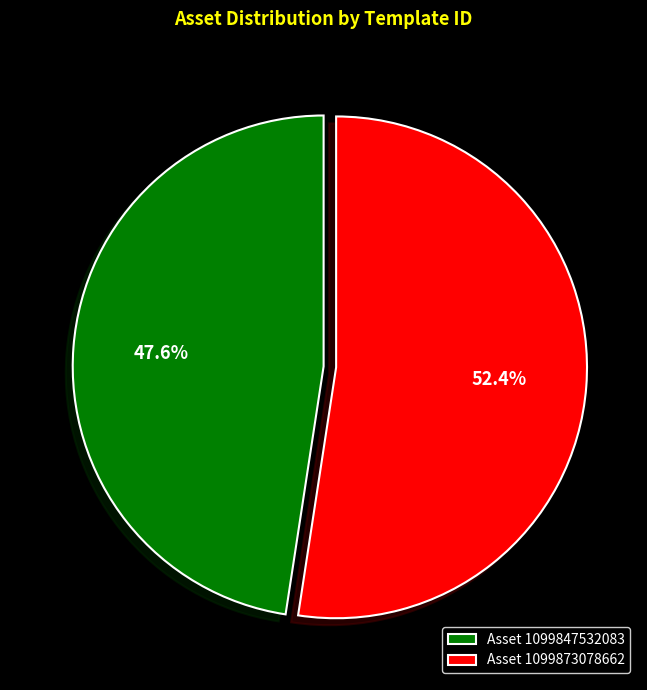

Is Asset 1099847532083 the majority of the pie?

No